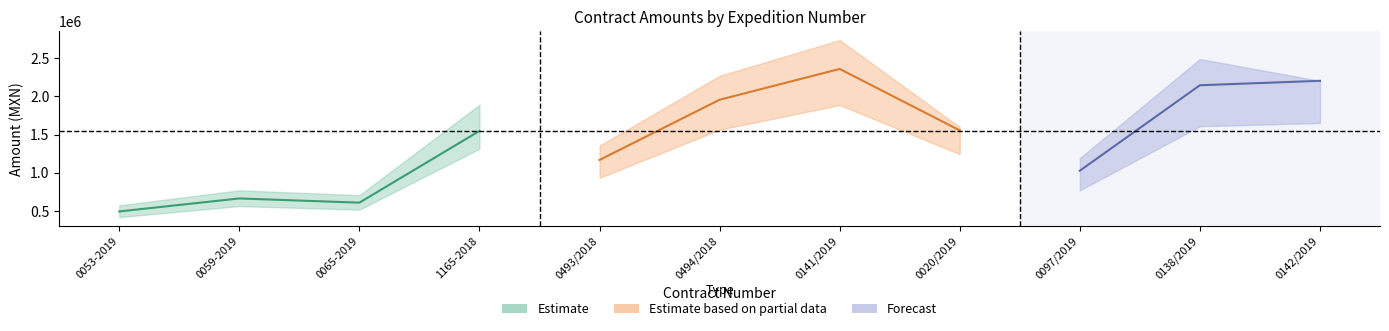

Is it true that Monto con impuestos equals 1355416.2 at 0493/2018?

True